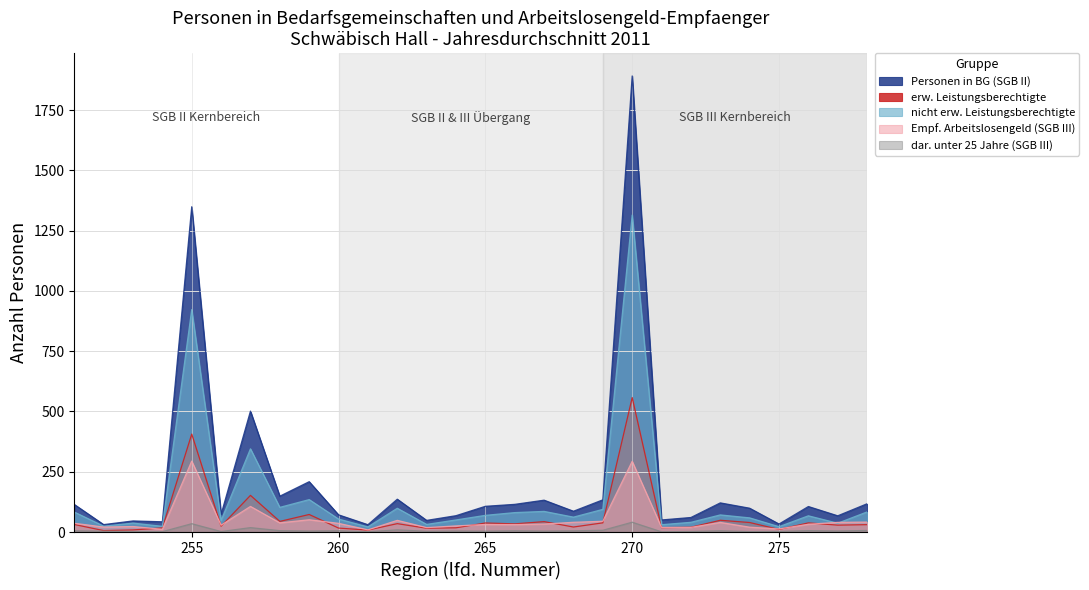

Which category has the lowest value across all series?

271